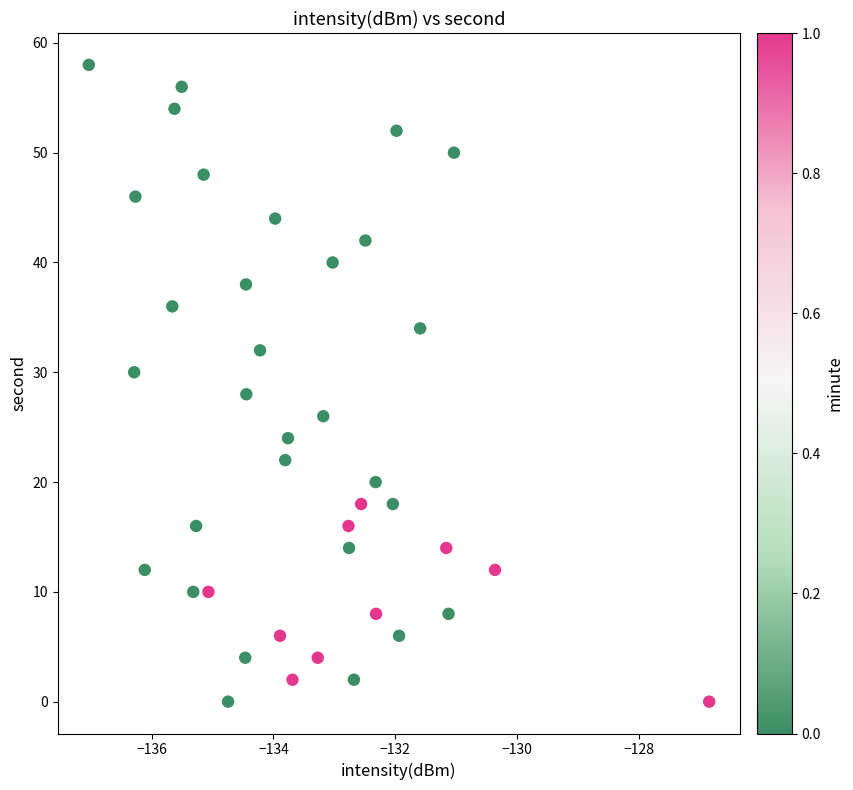

What is the range of Y values (max minus min)?

58